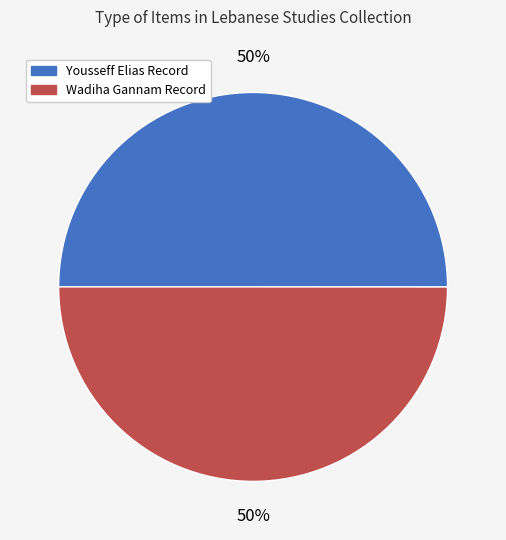

To the nearest percent, what is the average slice percentage?

50%